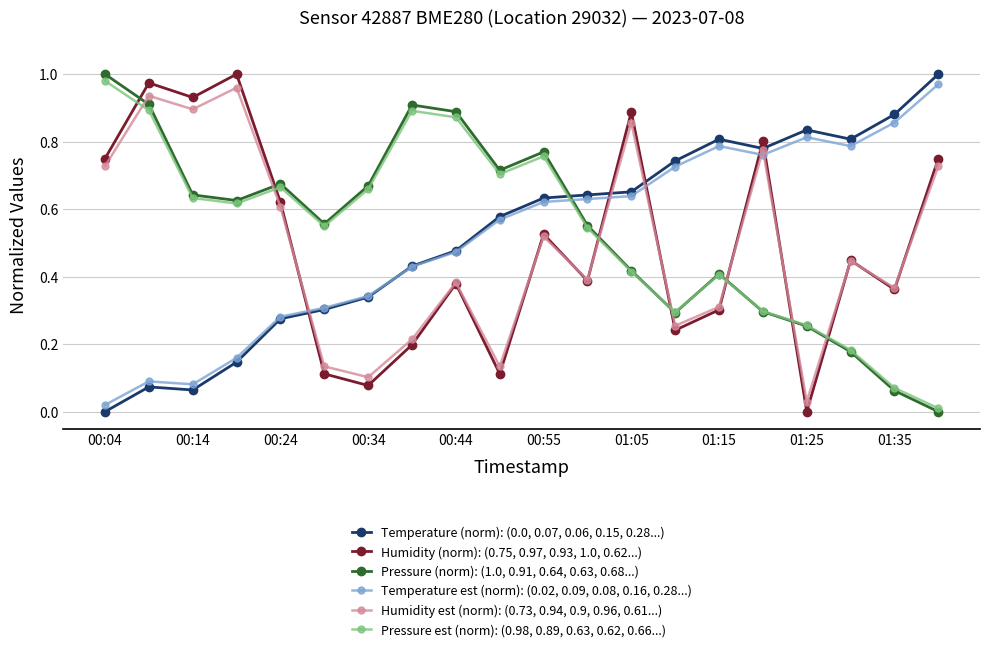

True or false: Humidity est (norm): (0.73, 0.94, 0.9, 0.96, 0.61...) and Temperature est (norm): (0.02, 0.09, 0.08, 0.16, 0.28...) intersect in this chart.

True